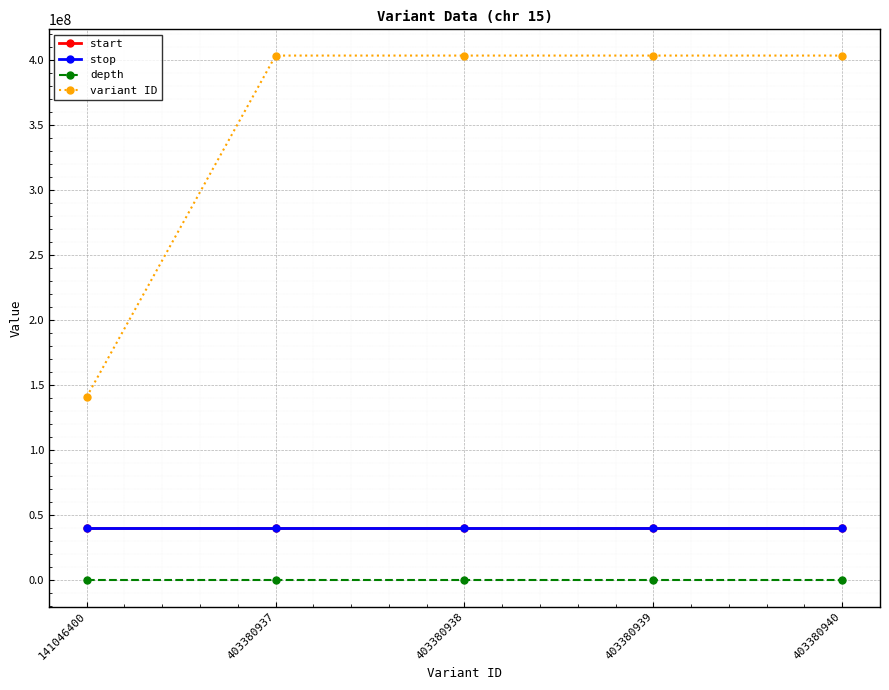

Which series has the largest total across all categories?

variant ID